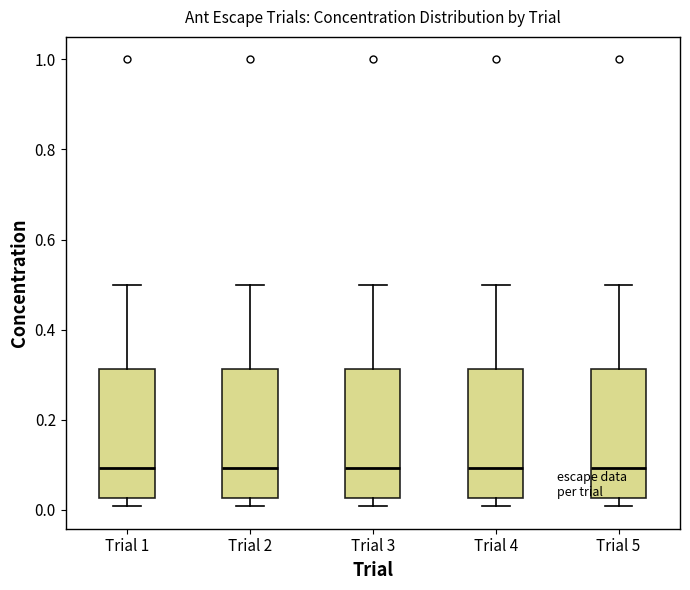

Where does the median line of the box for Trial 4 sit on the y-axis? The values are not printed on the chart, so give them approximately, as read against the axis.

0.10